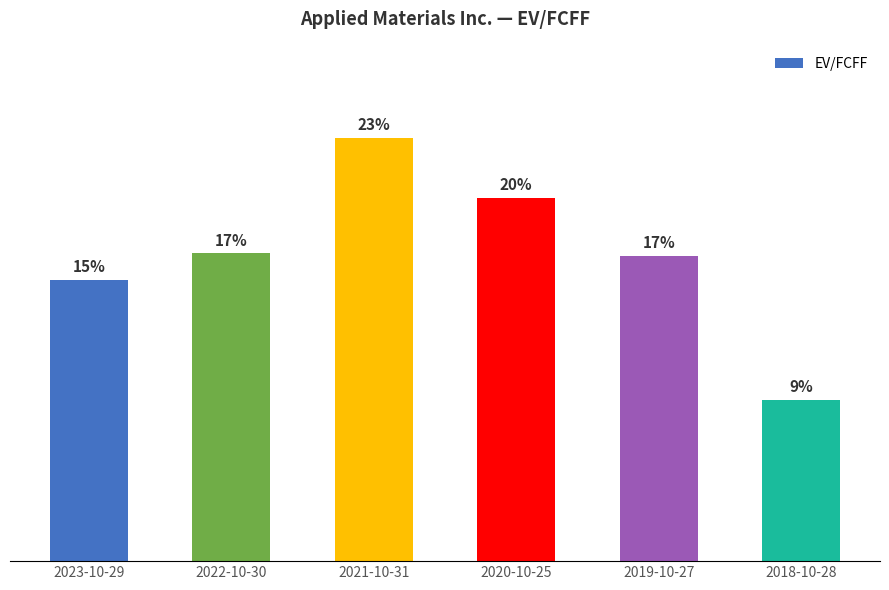

Does the chart contain any negative values?

No